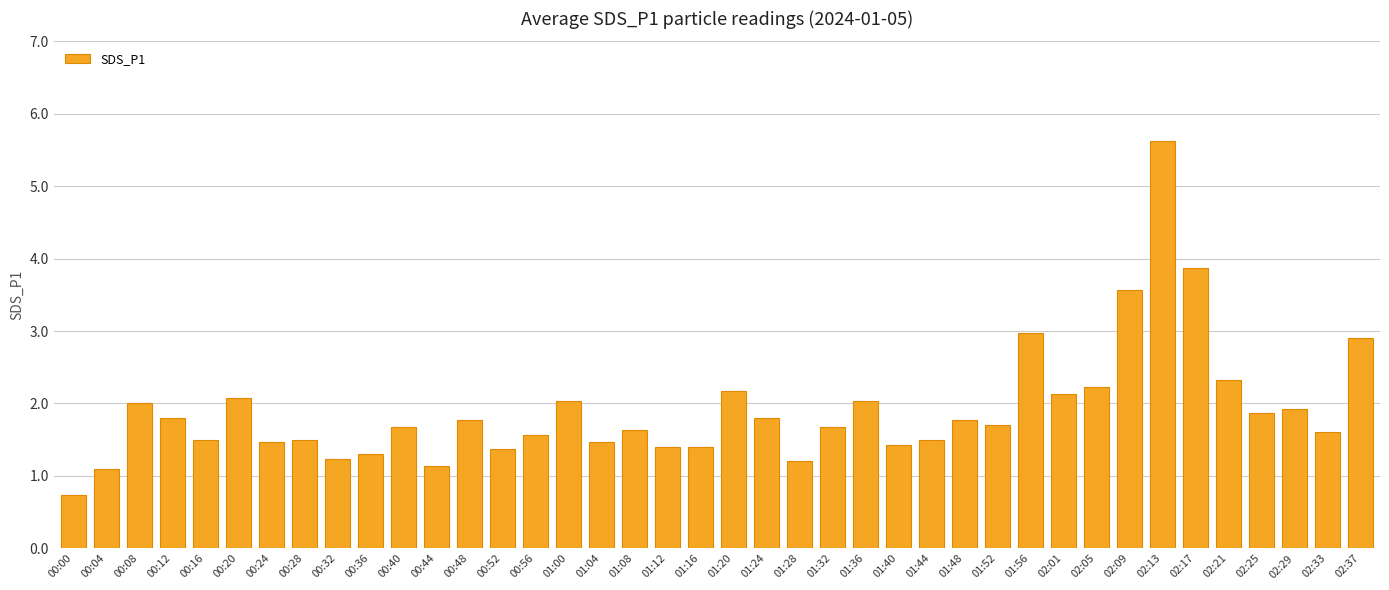

Reading right to left, list all the values displayed in this chart.

02:37=2.9	02:33=1.6	02:29=1.9	02:25=1.9	02:21=2.3	02:17=3.9	02:13=5.6	02:09=3.6	02:05=2.2	02:01=2.1	01:56=3.0	01:52=1.7	01:48=1.8	01:44=1.5	01:40=1.4	01:36=2.0	01:32=1.7	01:28=1.2	01:24=1.8	01:20=2.2	01:16=1.4	01:12=1.4	01:08=1.6	01:04=1.5	01:00=2.0	00:56=1.6	00:52=1.4	00:48=1.8	00:44=1.1	00:40=1.7	00:36=1.3	00:32=1.2	00:28=1.5	00:24=1.5	00:20=2.1	00:16=1.5	00:12=1.8	00:08=2.0	00:04=1.1	00:00=0.7